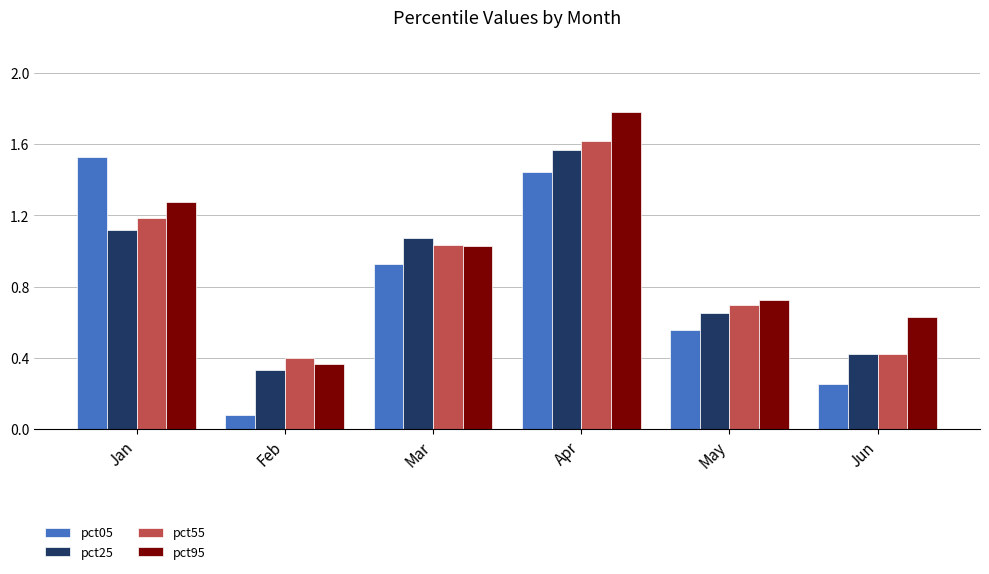

True or false: pct25 has a value of 0.2 at Feb.

False